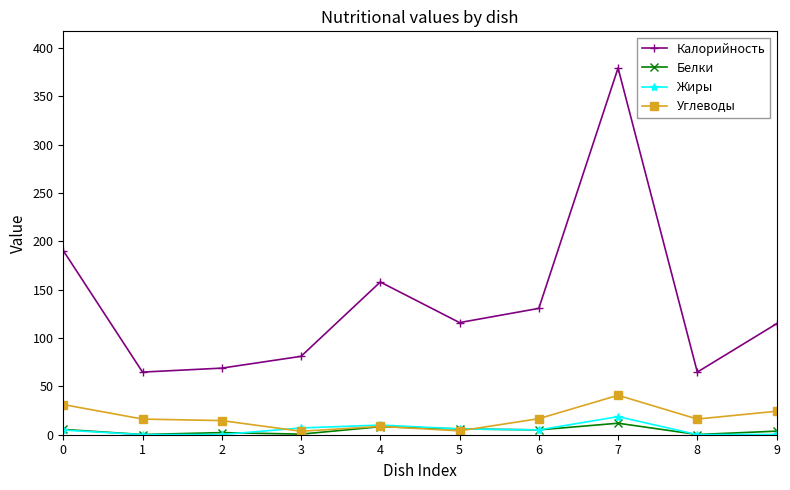

What is the sum of all Углеводы values?

176.1